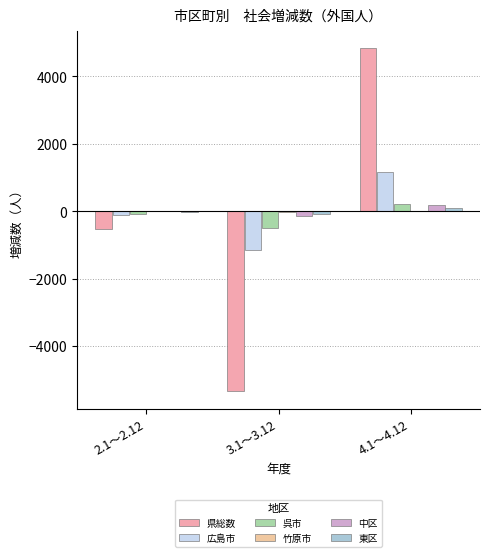

How many data points does each series have?

3